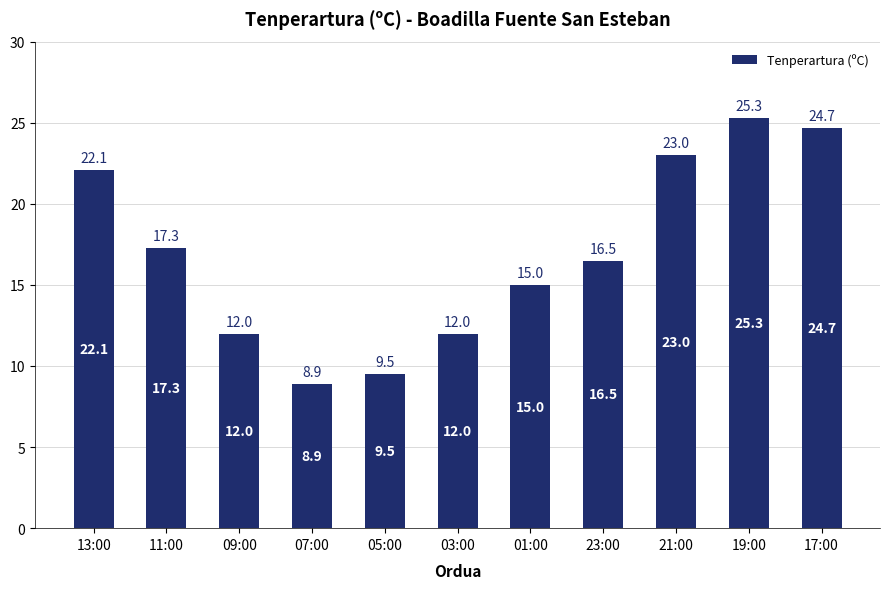

Reading left to right, list all the values displayed in this chart.

13:00=22.1	11:00=17.3	09:00=12.0	07:00=8.9	05:00=9.5	03:00=12.0	01:00=15.0	23:00=16.5	21:00=23.0	19:00=25.3	17:00=24.7